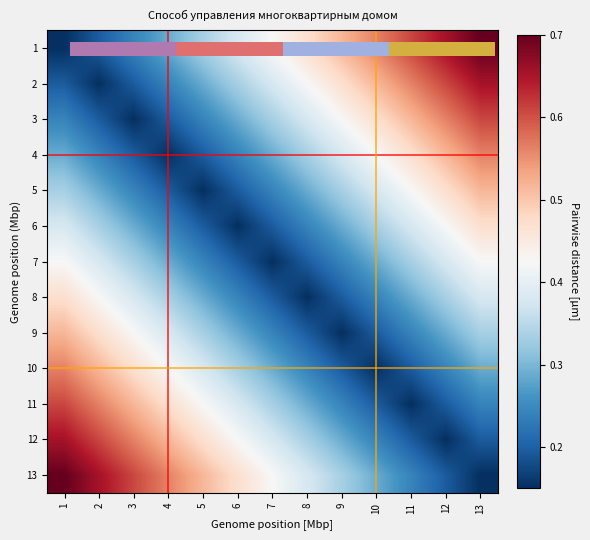

What is the greatest value displayed?

0.7